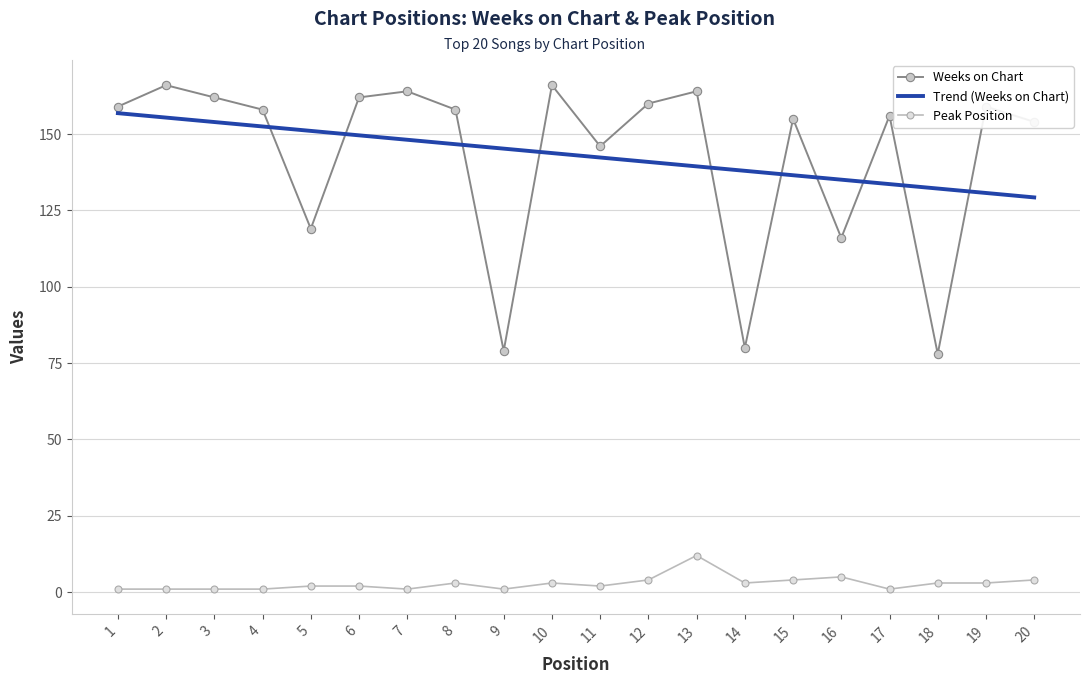

True or false: Peak Position has more than 1 interior local peaks.

True